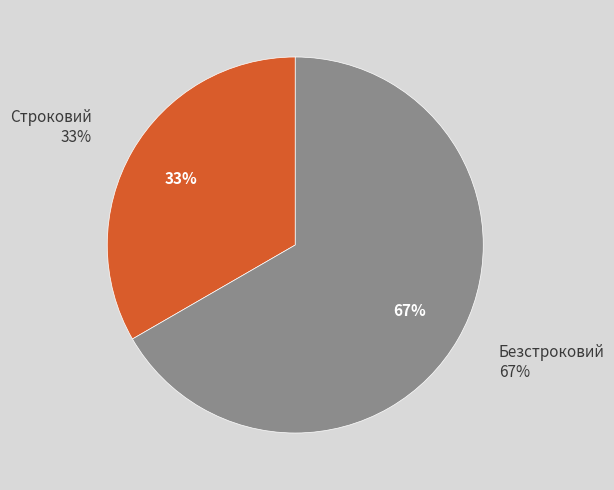

What is the ratio of the value at Безстроковий to the value at Строковий?

2.0